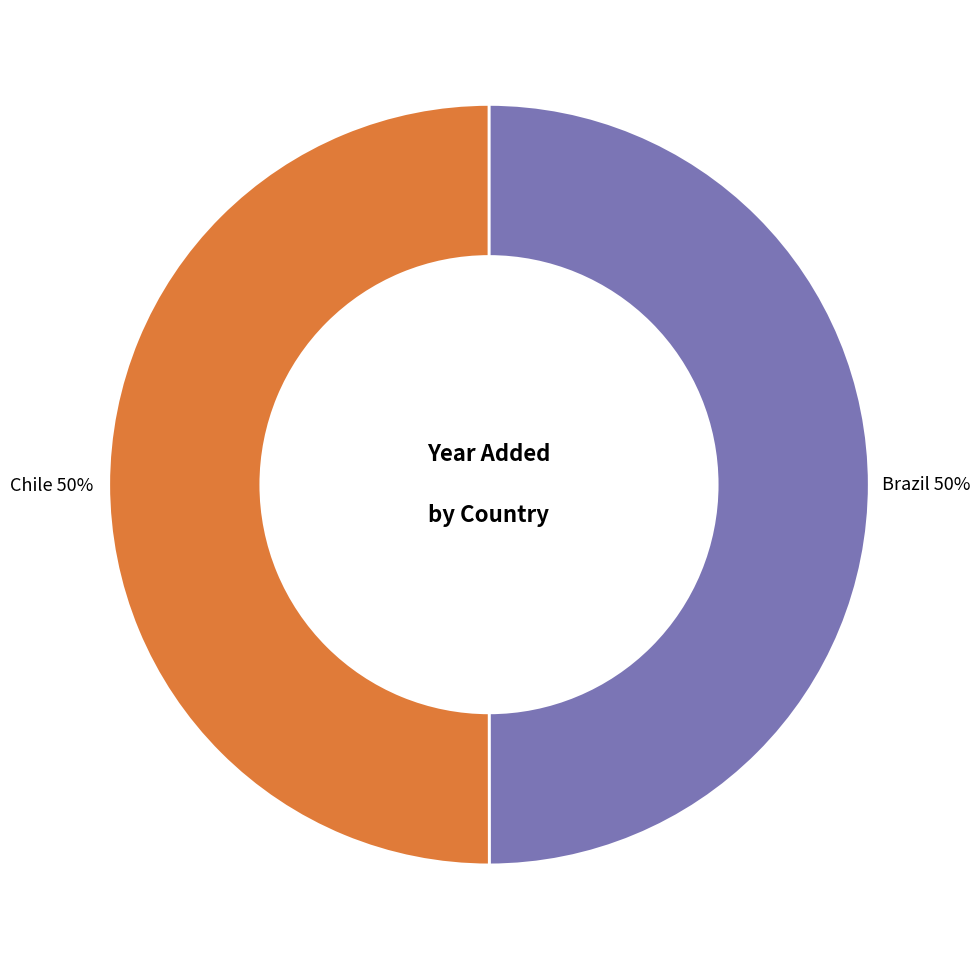

To the nearest percent, what percentage of the pie is Chile?

50%